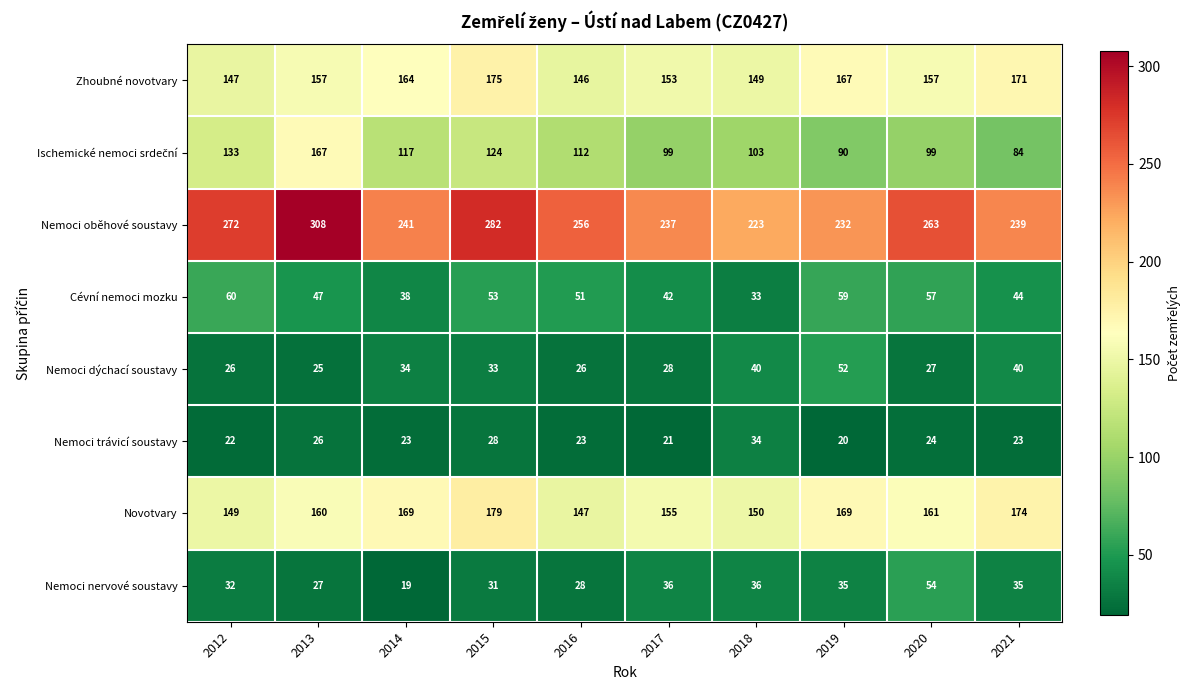

Which series has the widest spread of values?

Nemoci oběhové soustavy